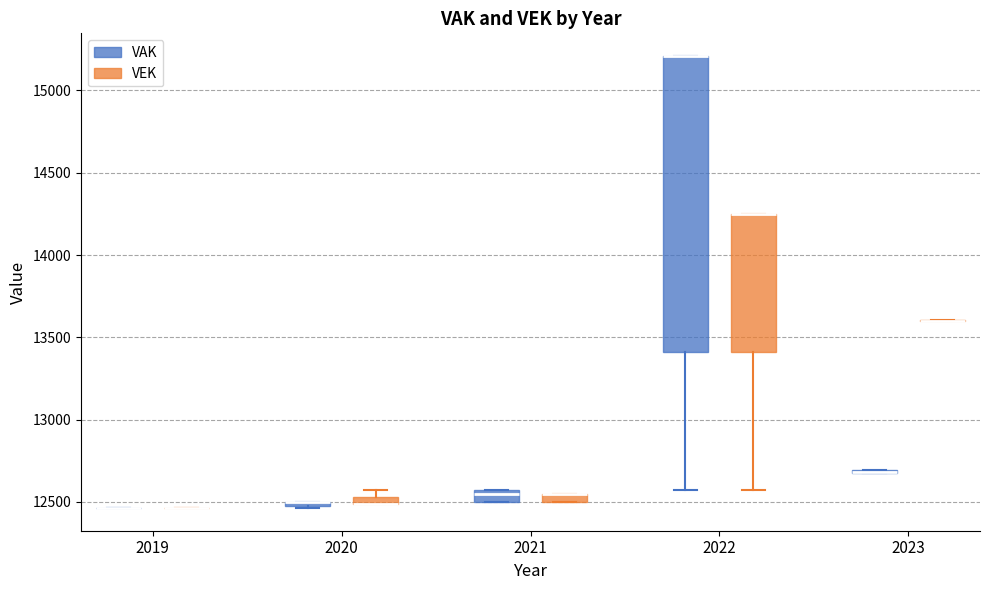

Which box is the tallest, from its lower edge to its upper edge?

2022 (VAK)